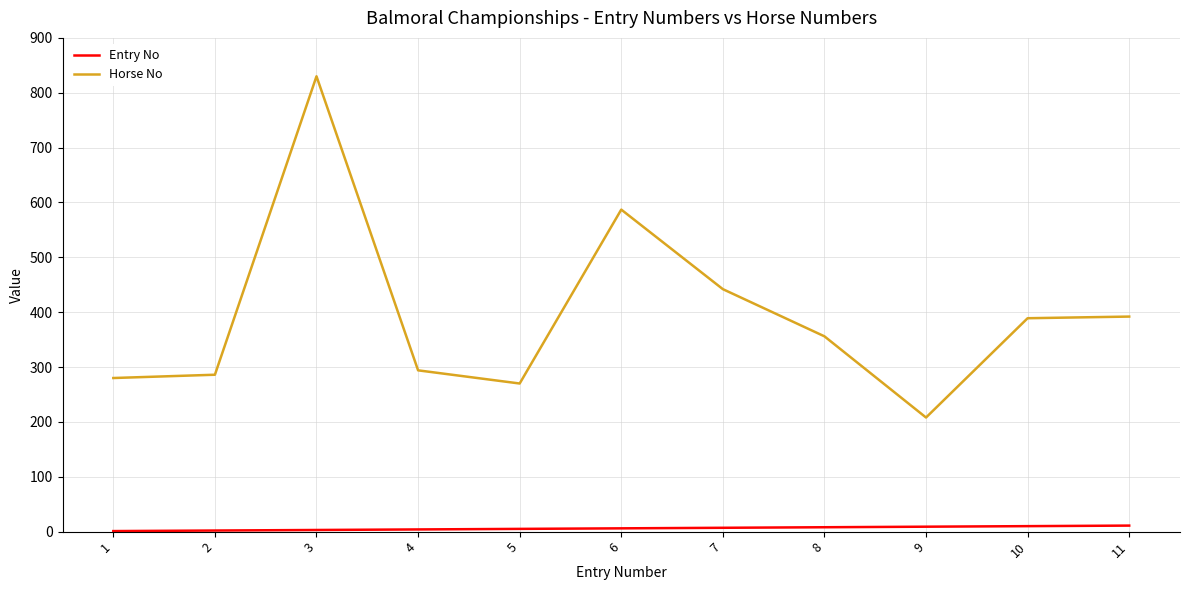

What is the difference between the highest and lowest values at 6?

581